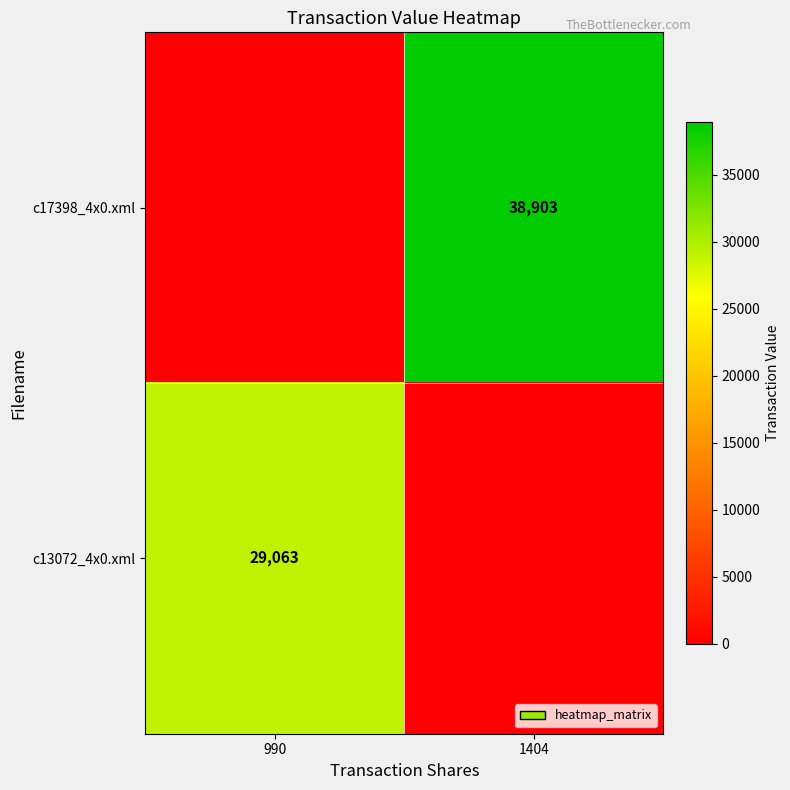

Is the value of c17398_4x0.xml at 1404 greater than the value of c13072_4x0.xml at 990?

Yes